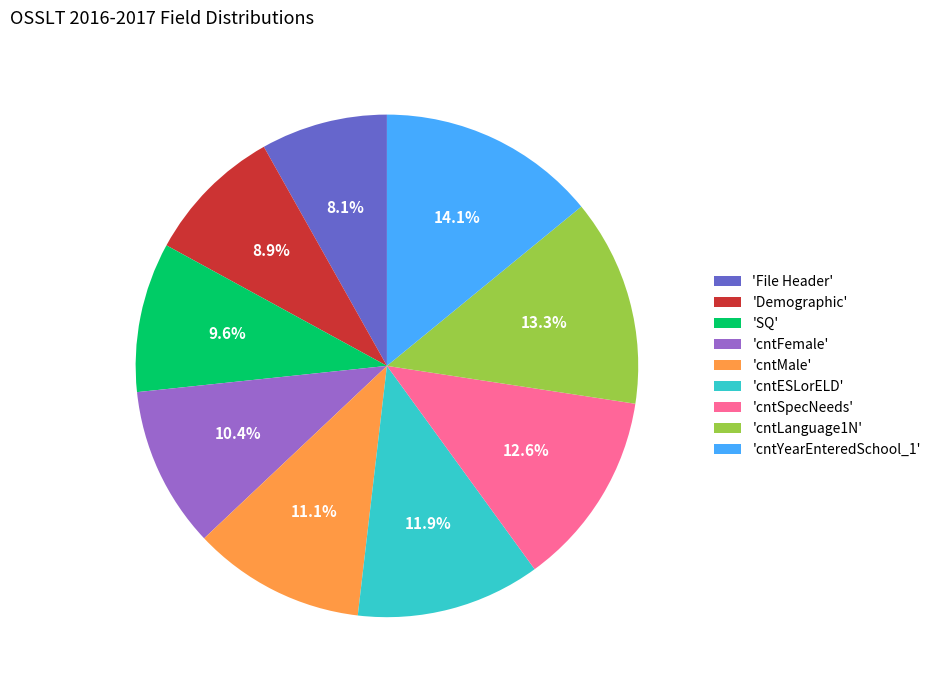

What percentage do 'SQ' and 'cntMale' together represent?

20.7%